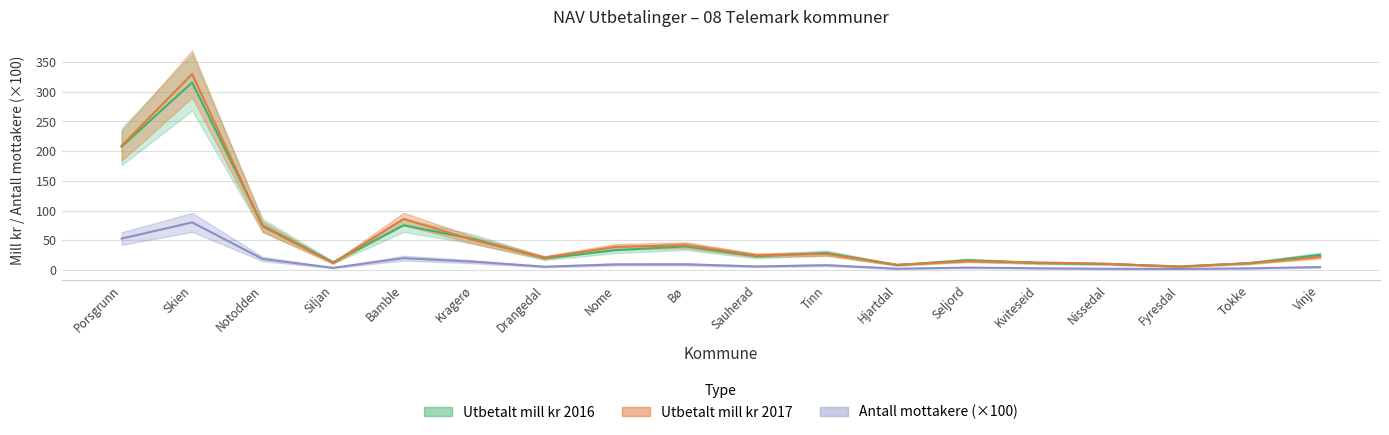

True or false: Utbetalt mill kr 2017 has a value of 5.3 at Fyresdal.

True